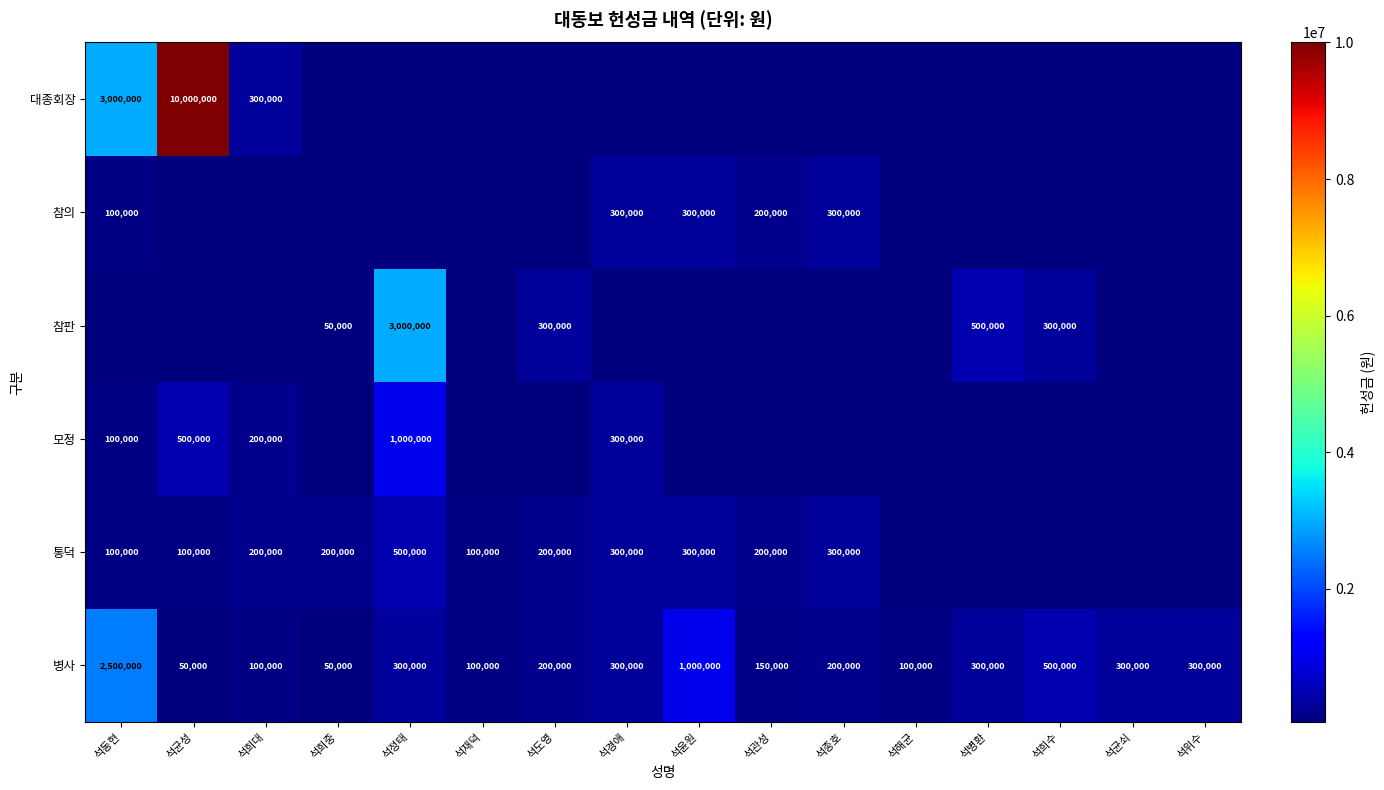

True or false: 대종회장 has a value of 124971 at 석희대.

False